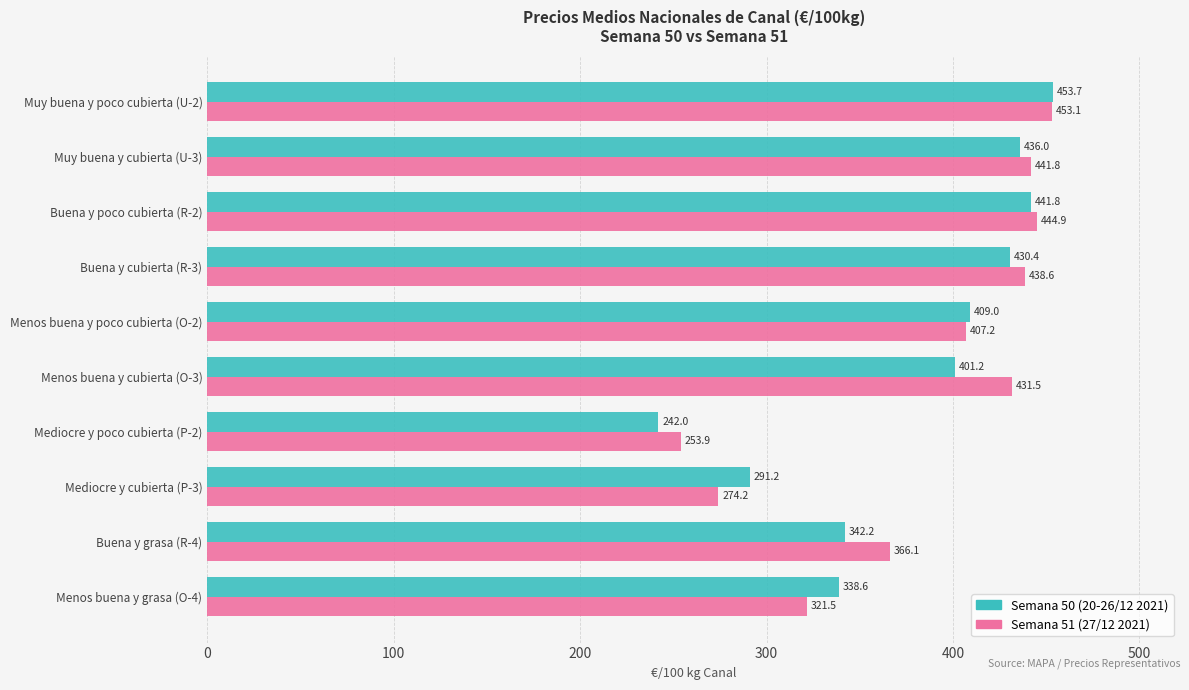

At how many categories does at least one series exceed 271?

9